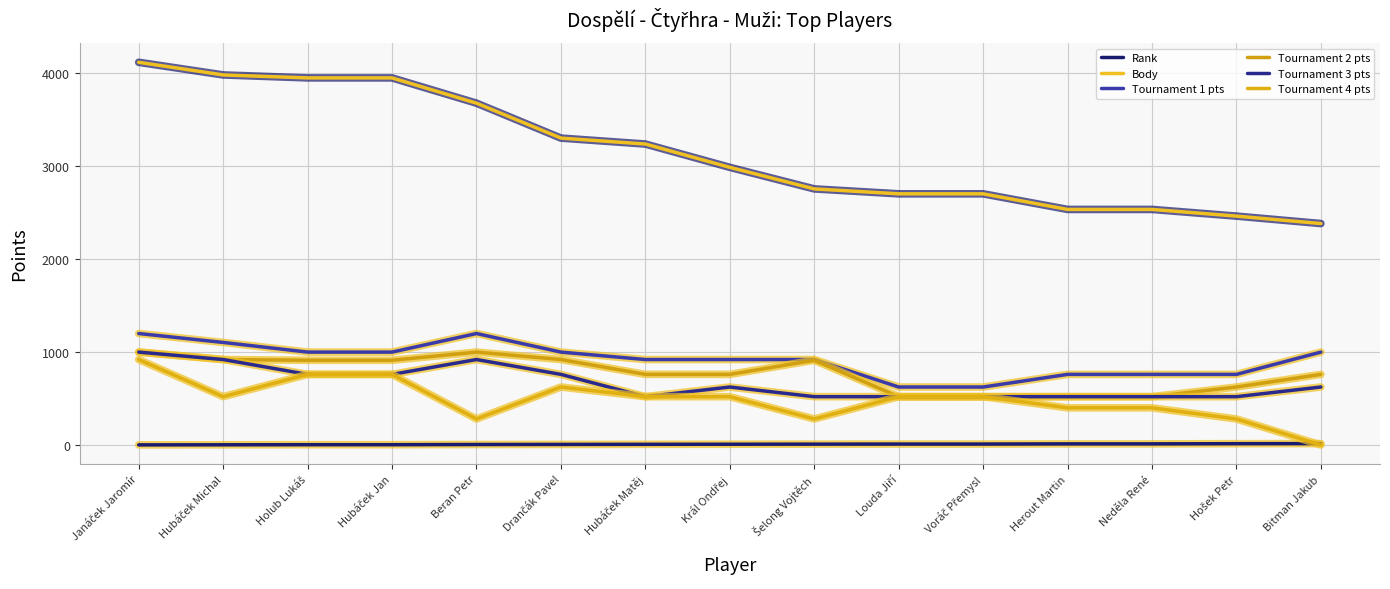

What is the value of the Body point at the 2nd from the left?

3984